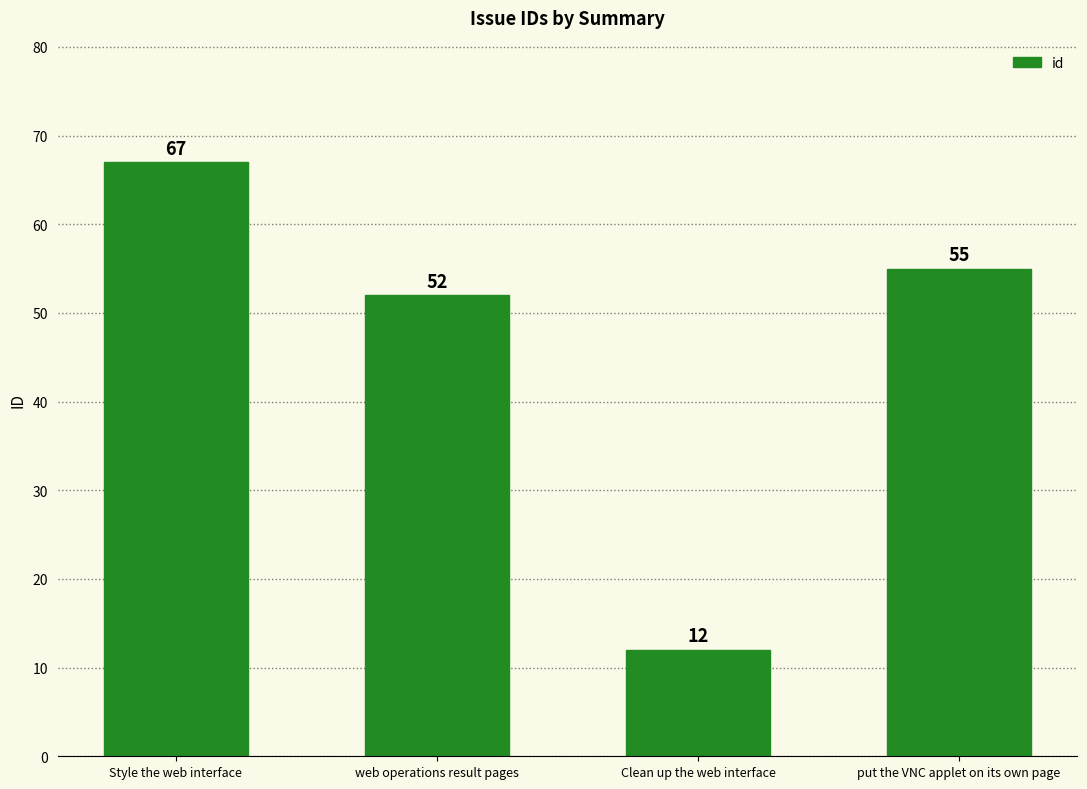

The value at put the VNC applet on its own page is 11. True or false?

False